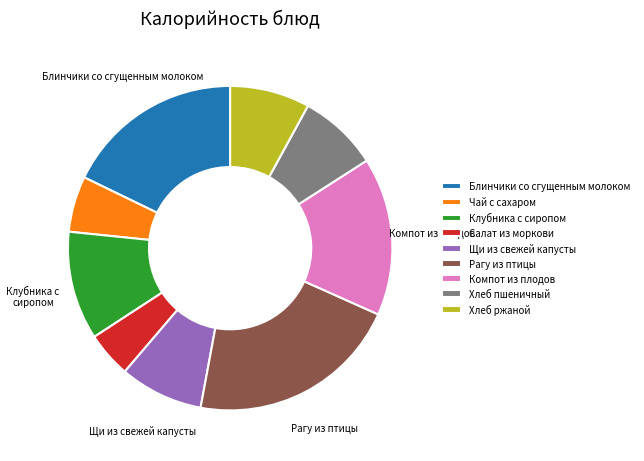

Combined, do Хлеб пшеничный and Хлеб ржаной account for over 50%?

No